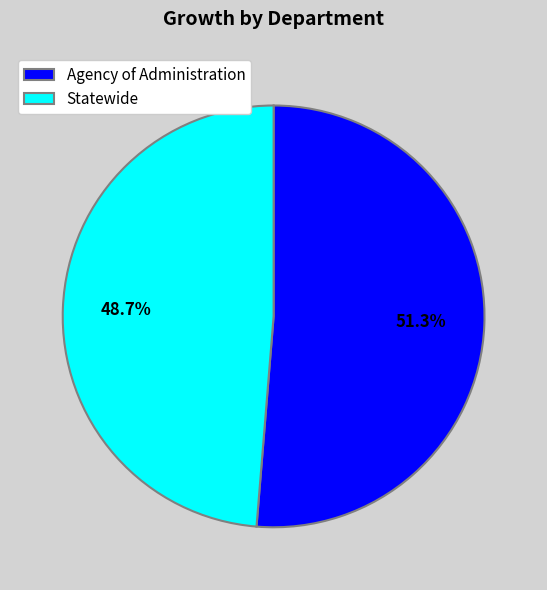

Is there a majority slice in this chart?

Yes